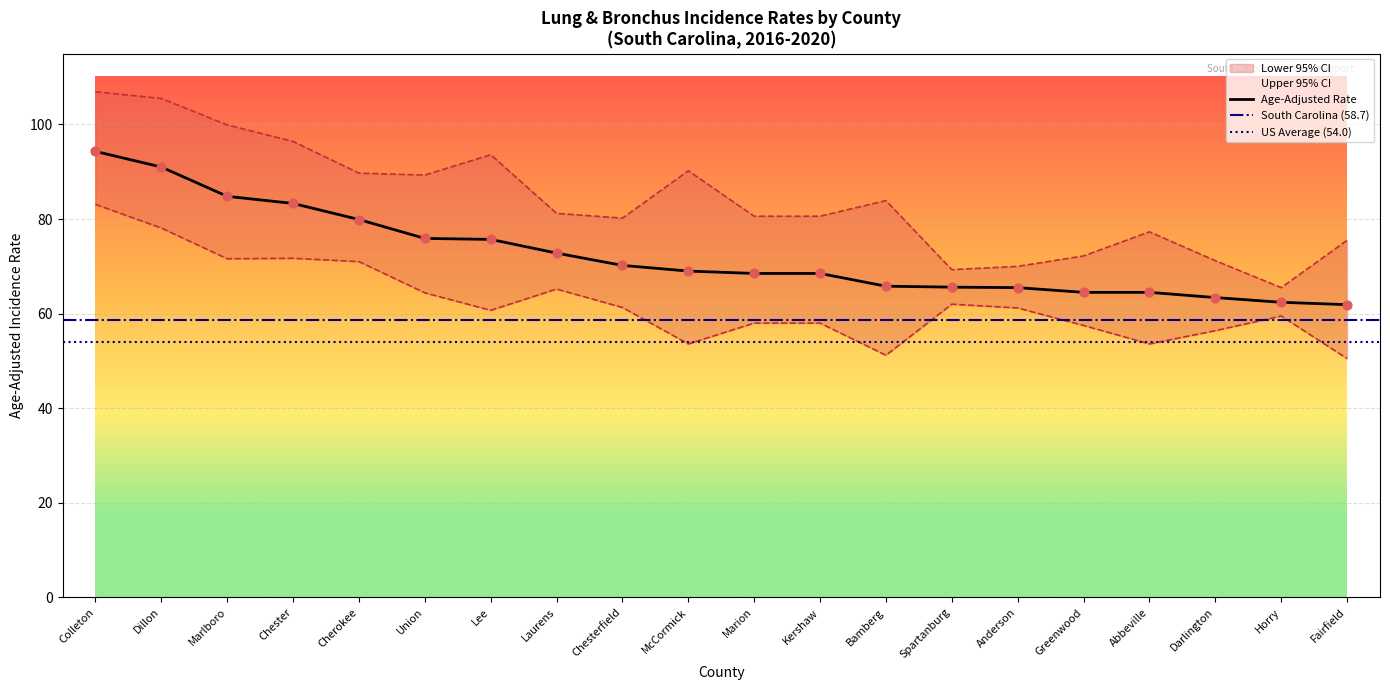

The Age-Adjusted Rate series shows 133.1 at Cherokee. True or false?

False